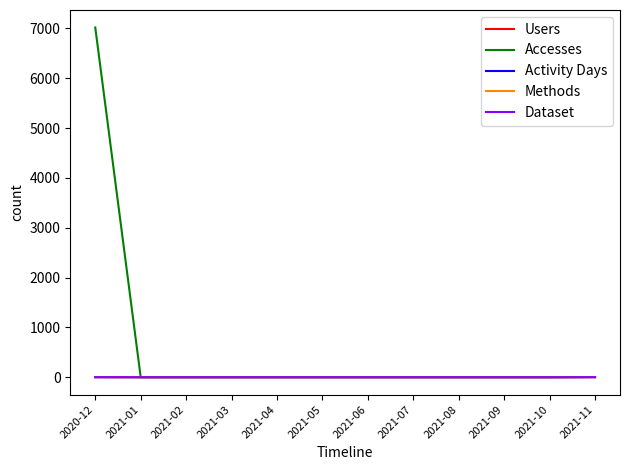

Does the chart have visible grid lines?

No